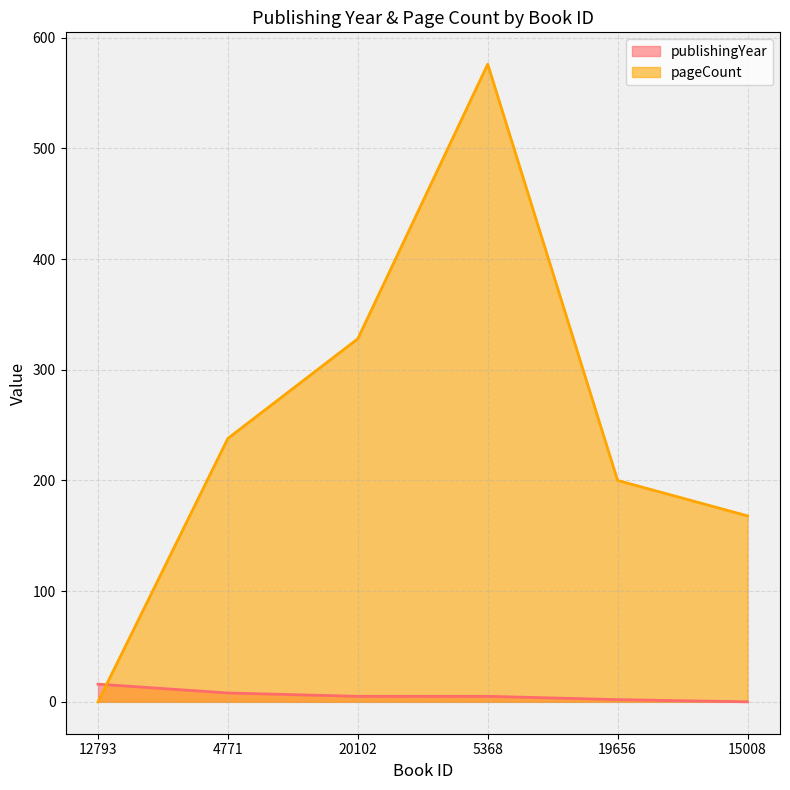

What is the value of the publishingYear point at the 4th from the left?

5